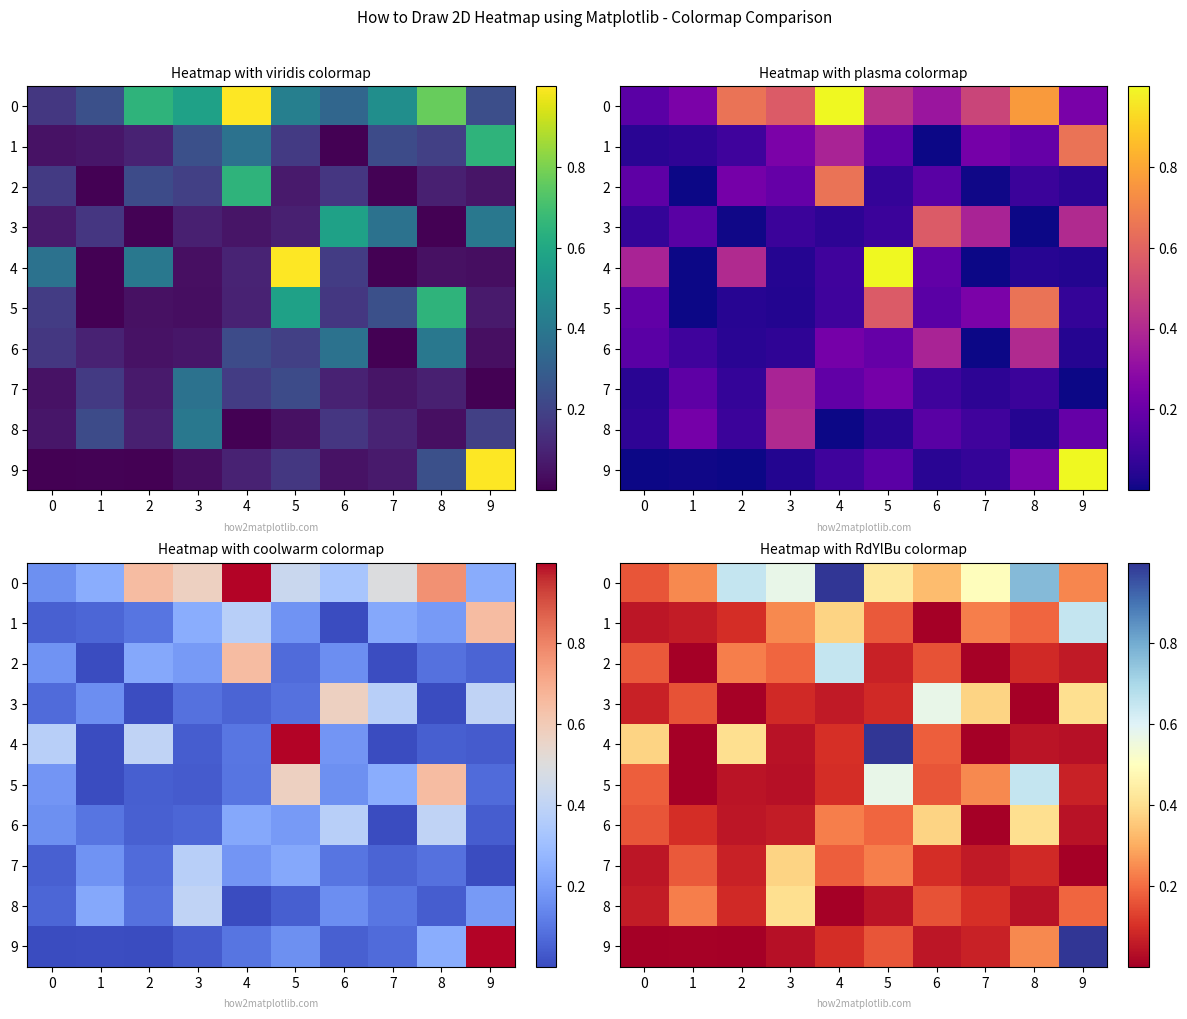

What is the difference between the highest and lowest values at 4?

1.0